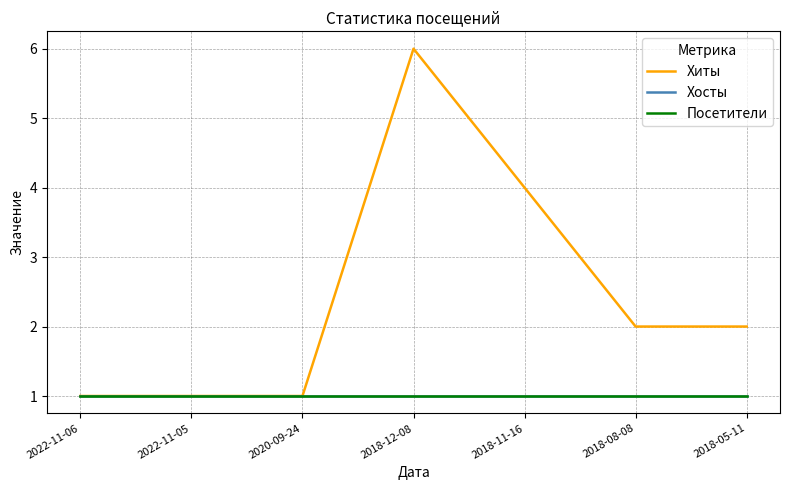

At which label does Хосты reach its minimum?

2022-11-06